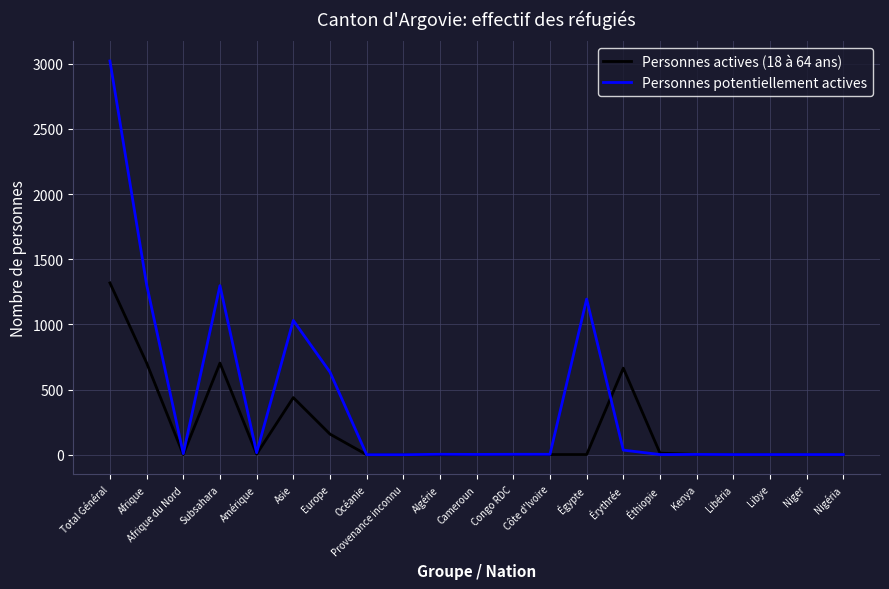

At which category is the sum across all series the highest?

Total Général